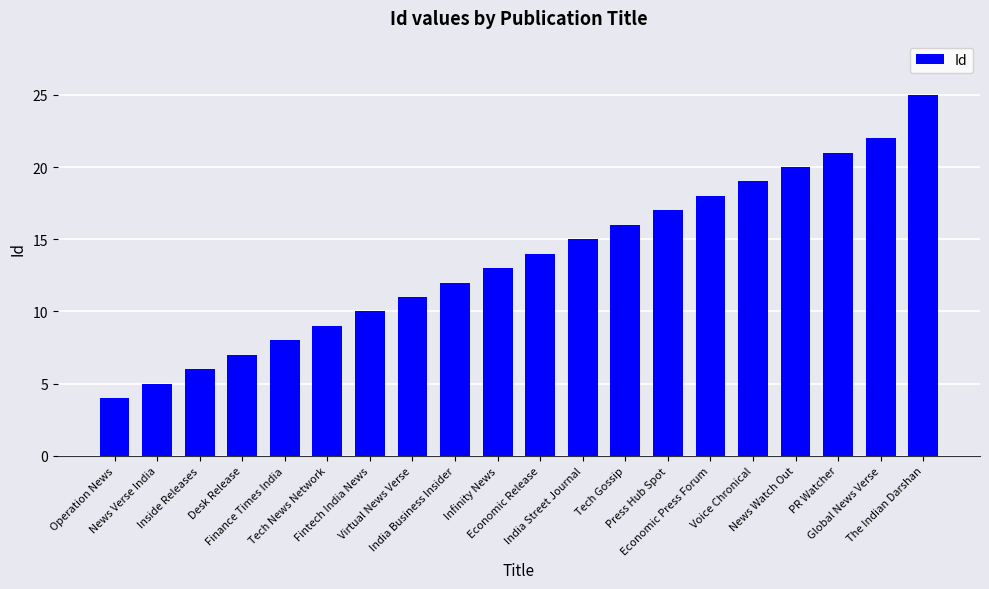

Reading left to right, transcribe all the data shown in this chart.

Operation News=4	News Verse India=5	Inside Releases=6	Desk Release=7	Finance Times India=8	Tech News Network=9	Fintech India News=10	Virtual News Verse=11	India Business Insider=12	Infinity News=13	Economic Release=14	India Street Journal=15	Tech Gossip=16	Press Hub Spot=17	Economic Press Forum=18	Voice Chronical=19	News Watch Out=20	PR Watcher=21	Global News Verse=22	The Indian Darshan=25